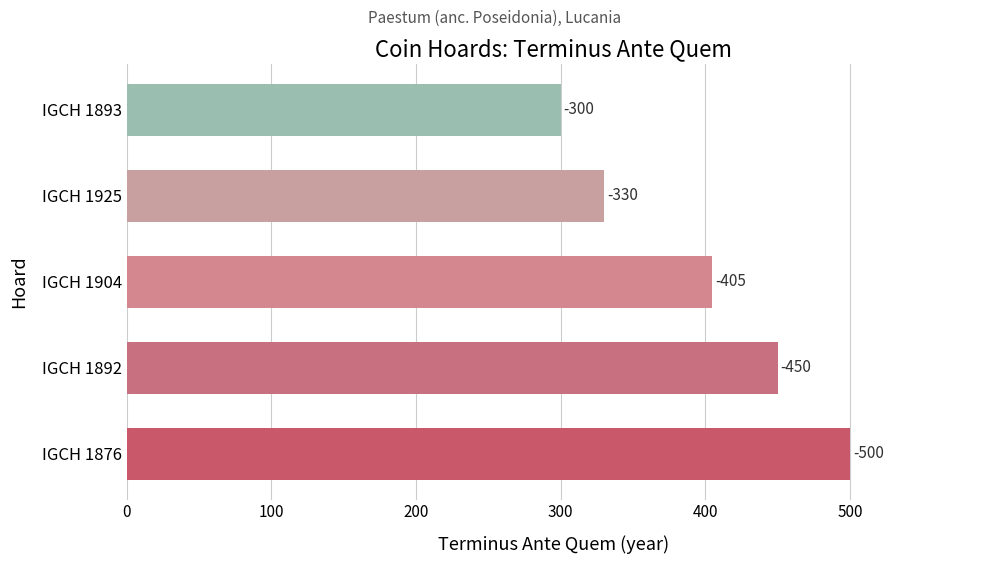

Are the bars horizontal?

Yes